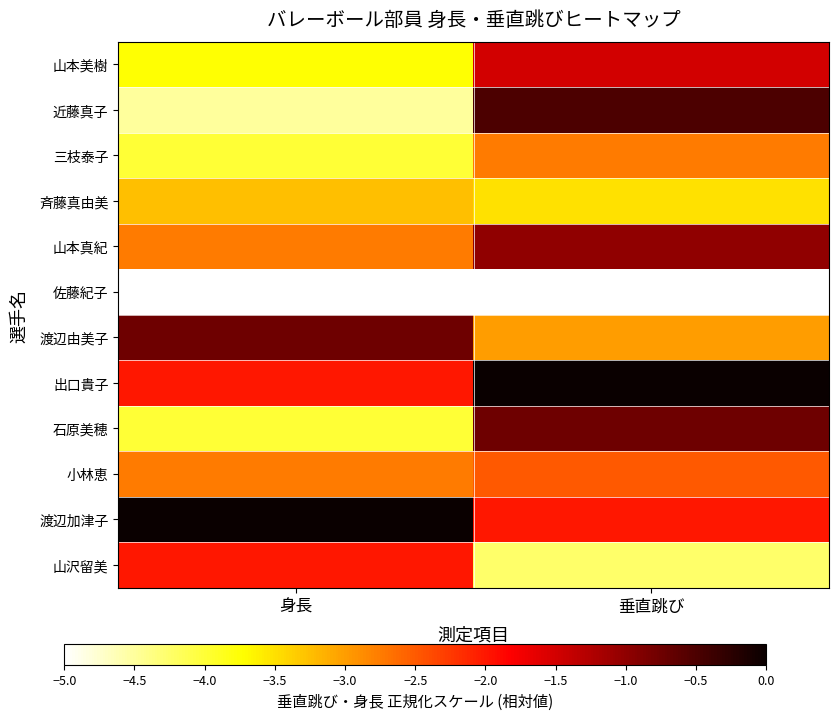

At which category does the chart reach its peak across all series?

垂直跳び